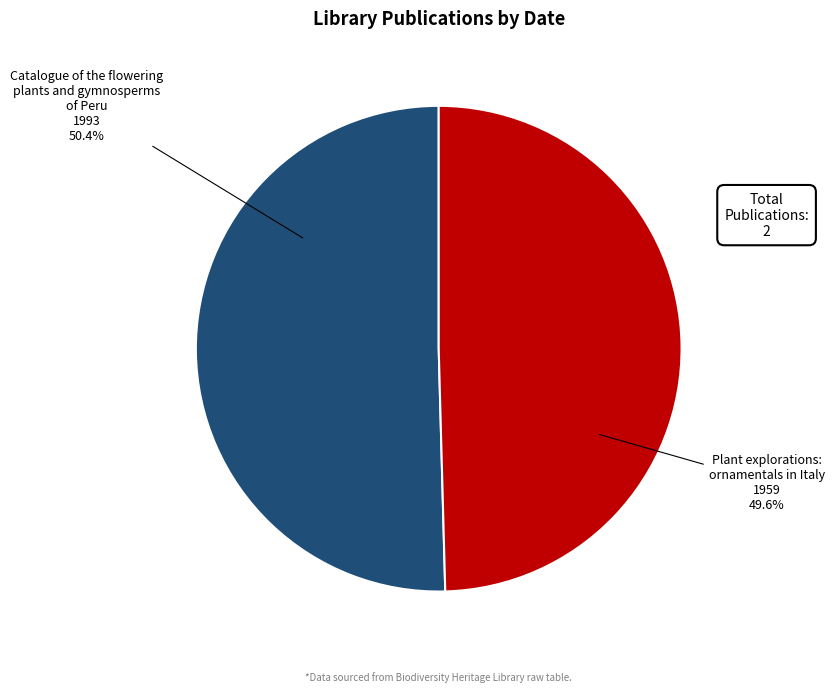

Is there a majority slice in this chart?

Yes